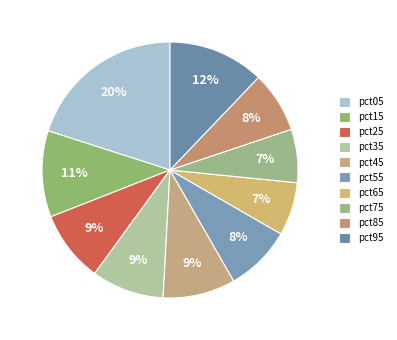

Count the number of slices in the pie.

10